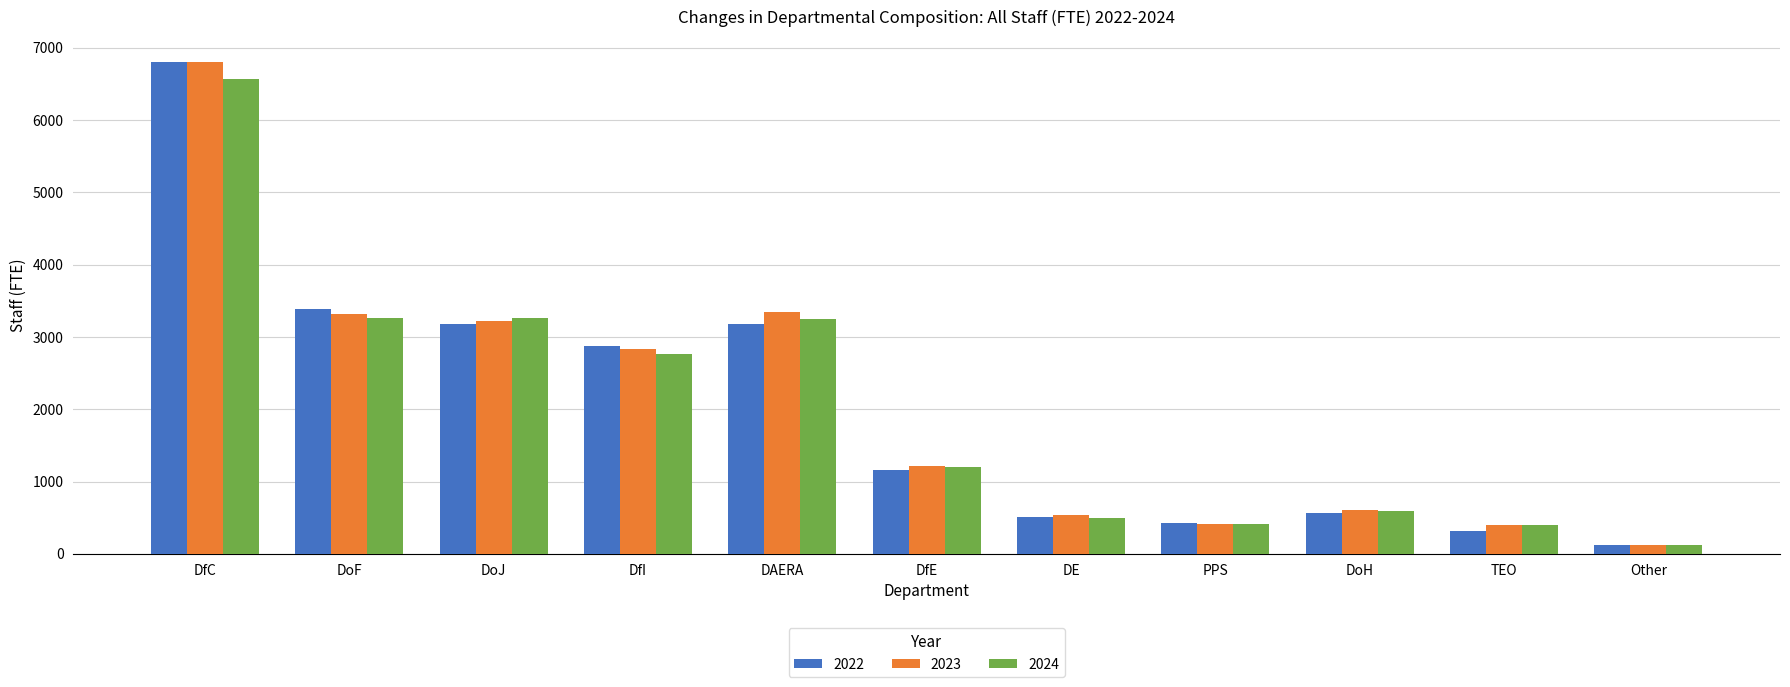

Between DoF and TEO, which series saw the biggest shift?

2022